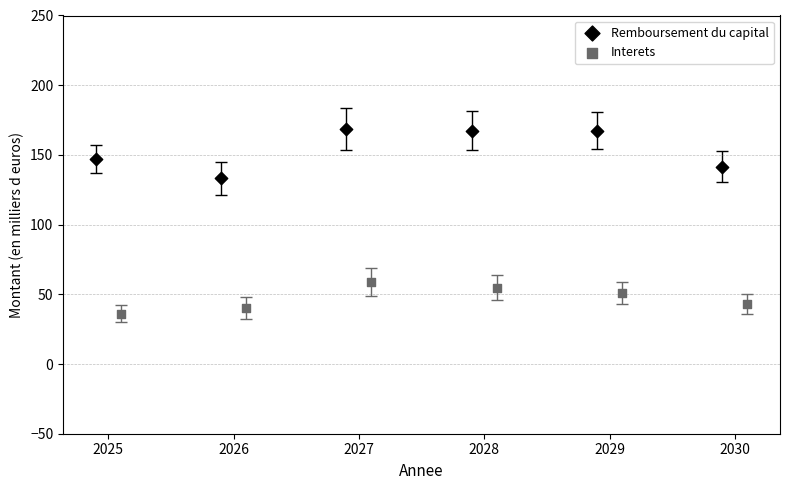

Which series contains the highest Y value?

Remboursement du capital